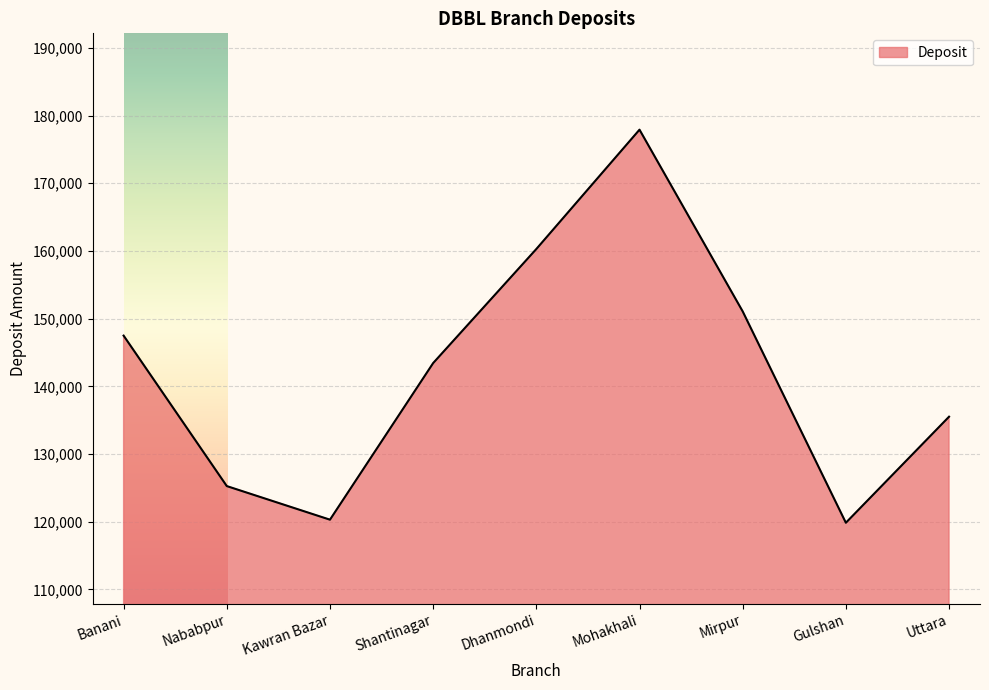

At which label is the value closest to 148882?

Banani